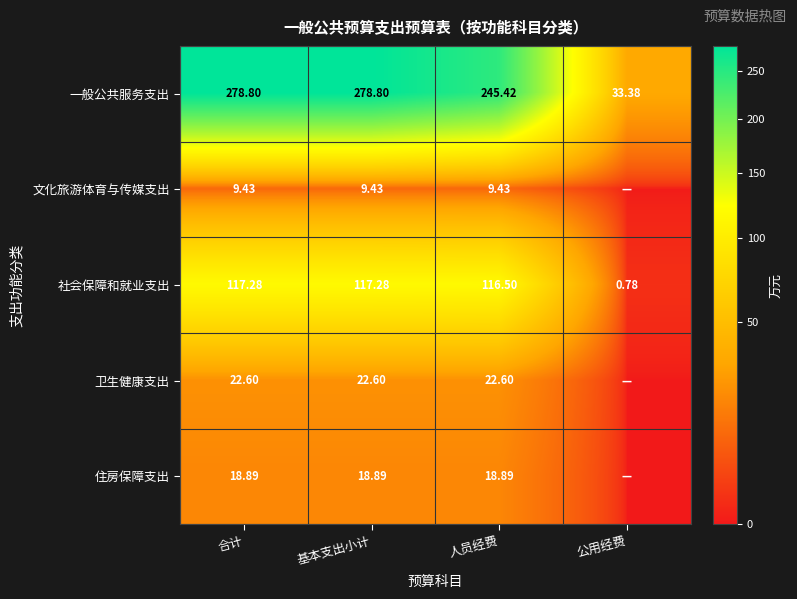

Rank the series at 人员经费 from highest to lowest value.

一般公共服务支出, 社会保障和就业支出, 卫生健康支出, 住房保障支出, 文化旅游体育与传媒支出